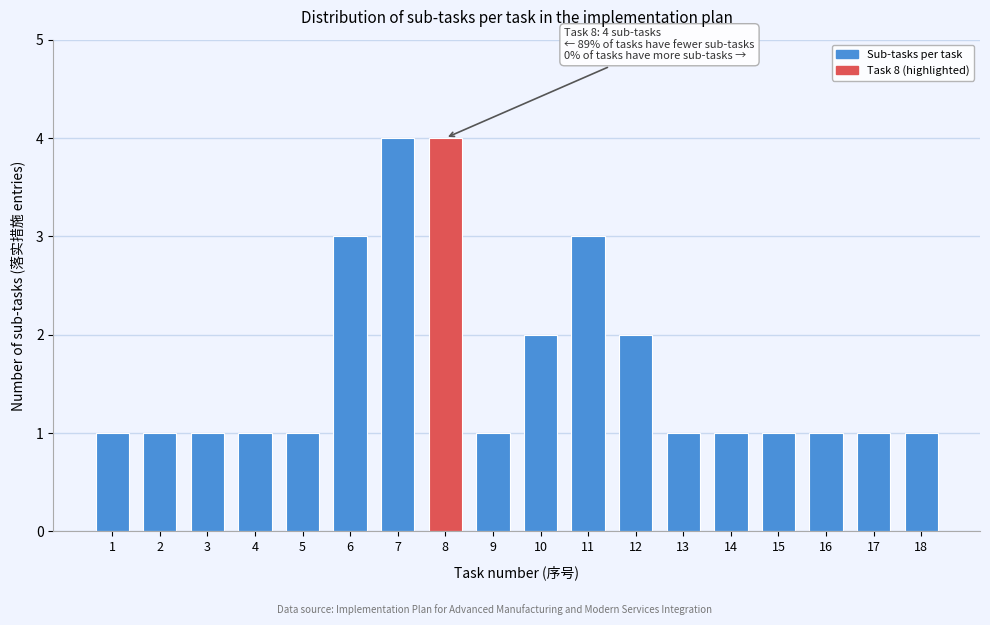

Reading left to right, transcribe all the data shown in this chart.

1=1	2=1	3=1	4=1	5=1	6=3	7=4	8=4	9=1	10=2	11=3	12=2	13=1	14=1	15=1	16=1	17=1	18=1